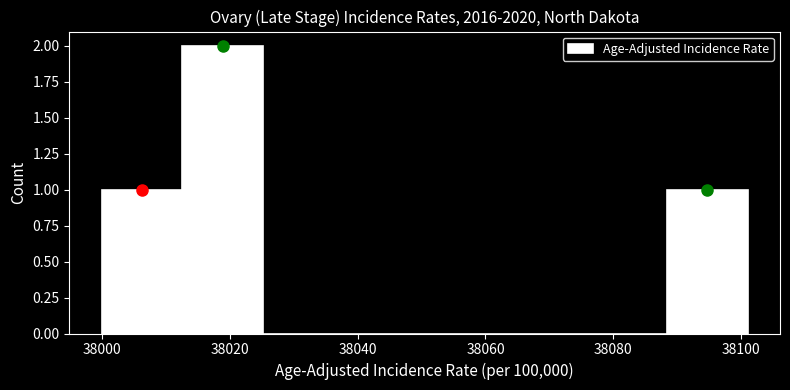

Reading left to right, transcribe this chart: for each bar, give the range it covers on the x-axis and its height. Neither the bar edges nor the heights are printed on the chart, so give them approximately, as read against the axes.

38000 to 38012: 1
38012 to 38026: 2
38026 to 38038: 0
38038 to 38050: 0
38050 to 38064: 0
38064 to 38076: 0
38076 to 38088: 0
38088 to 38102: 1